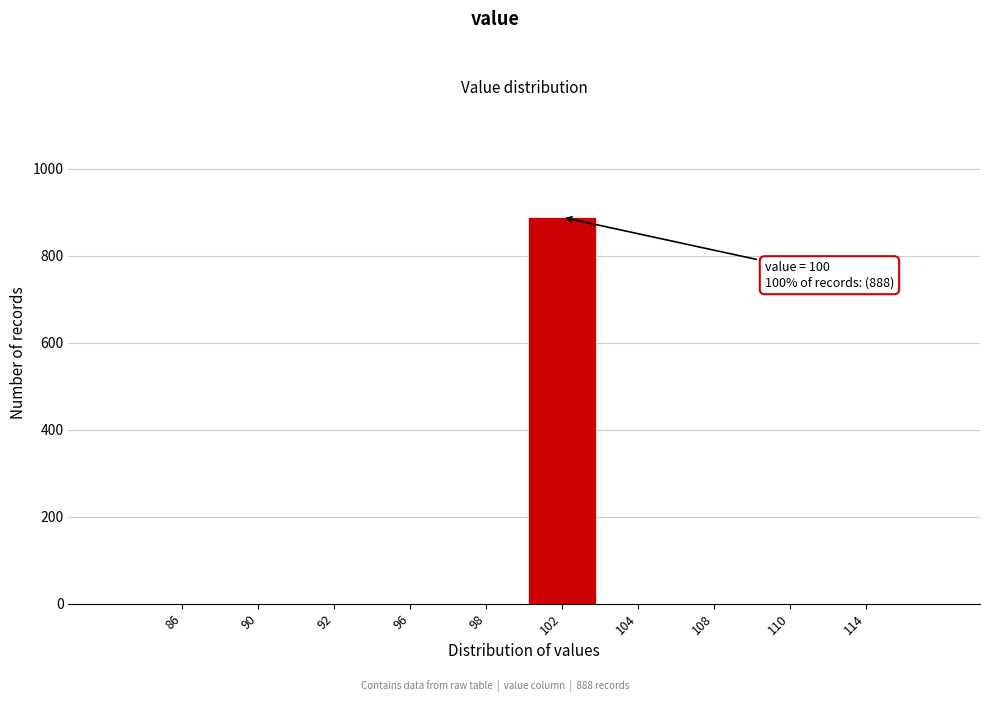

Reading right to left, transcribe all the data shown in this chart.

114=0	110=0	108=0	104=0	102=888	98=0	96=0	92=0	90=0	86=0